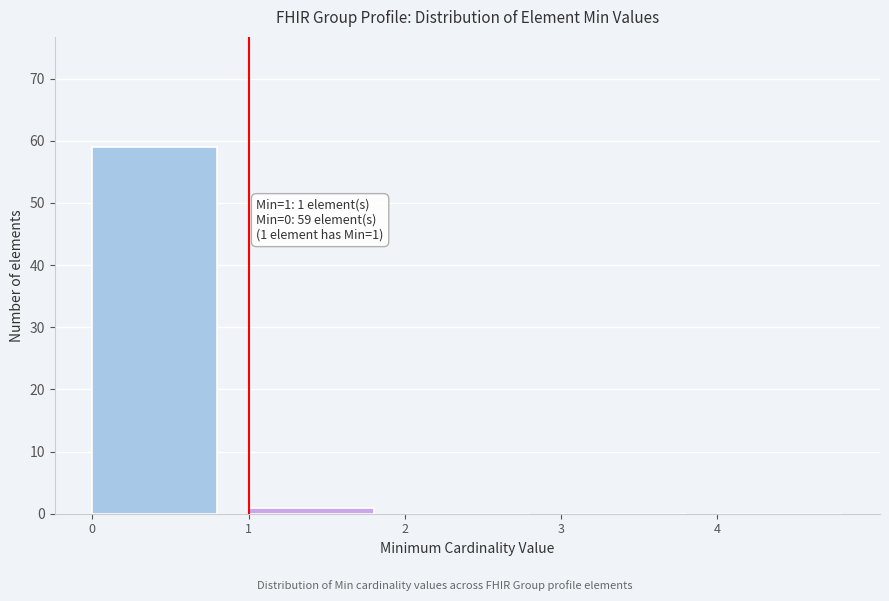

Over which range of the x-axis is the bar tallest?

0 to 1